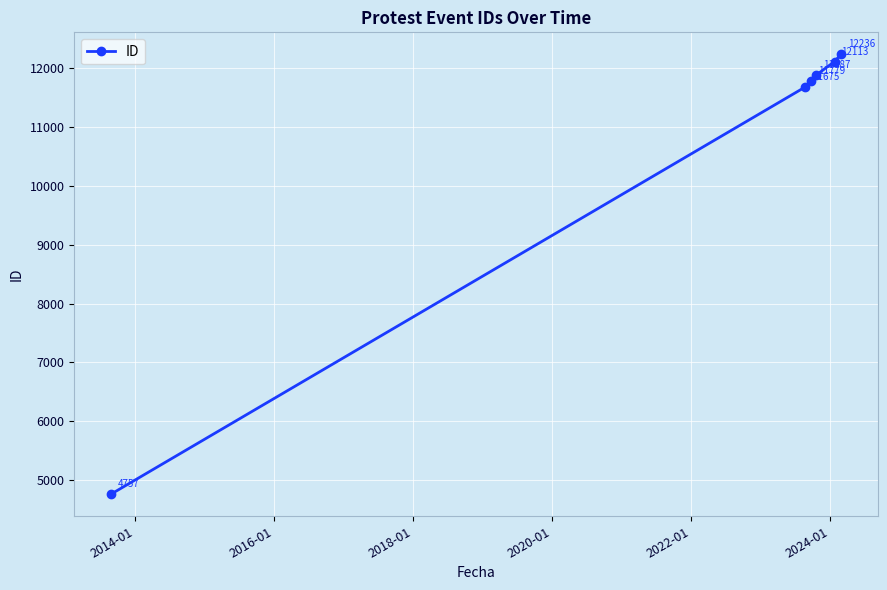

Reading left to right, what are all the values shown in this chart?

4757	11675	11779	11887	12113	12236